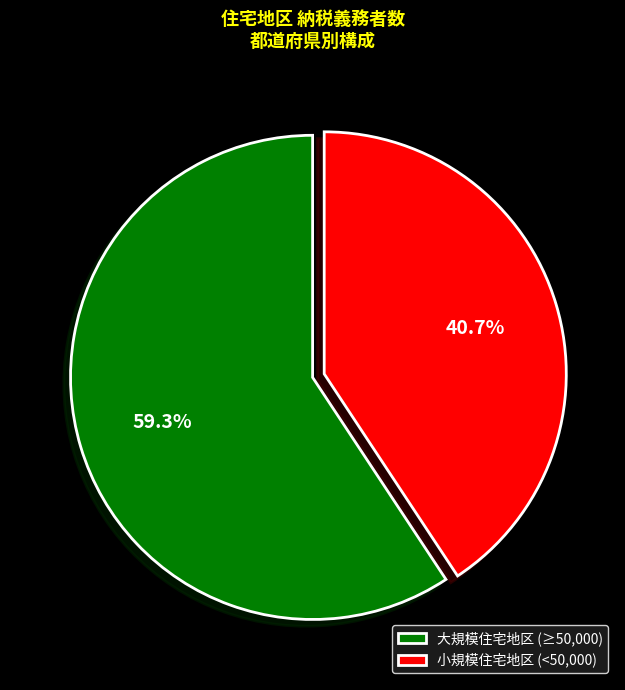

How many segments does this pie chart have?

2